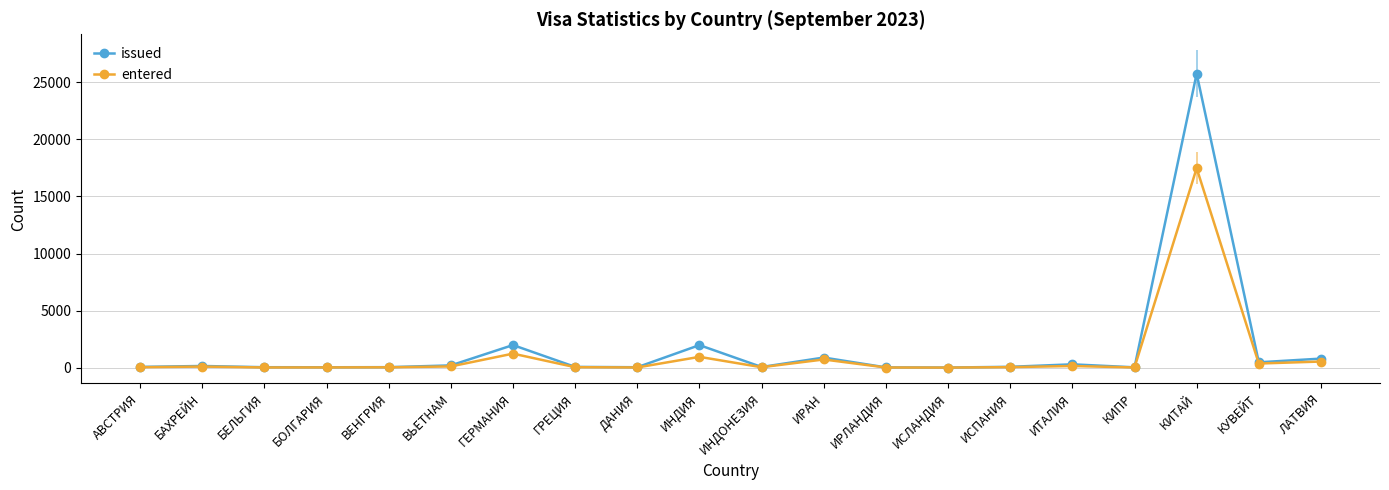

At which category is the sum across all series the highest?

КИТАЙ